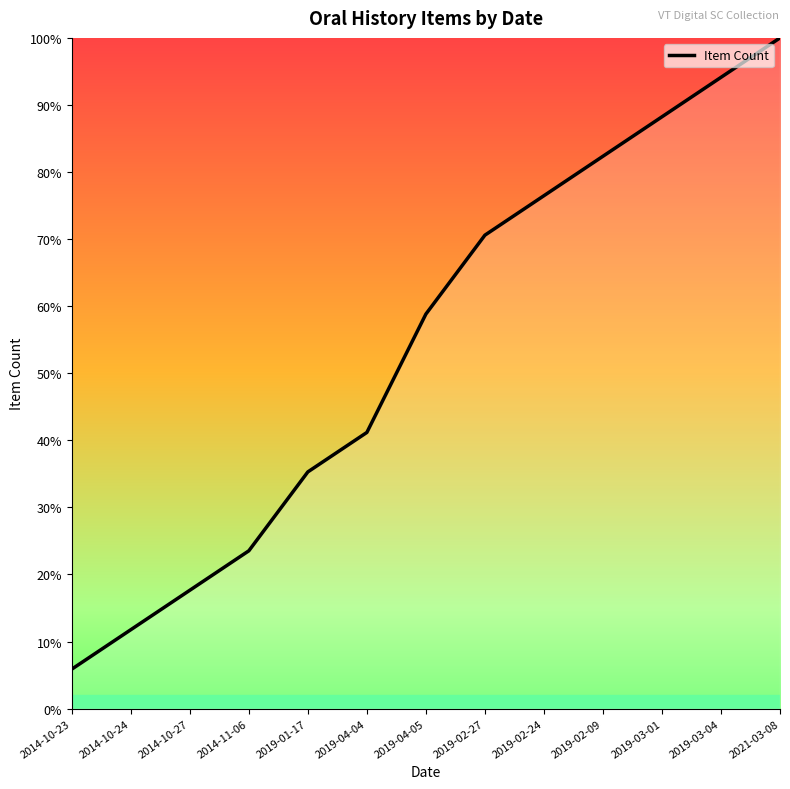

What value does the data have at 2019-02-24?

76.5